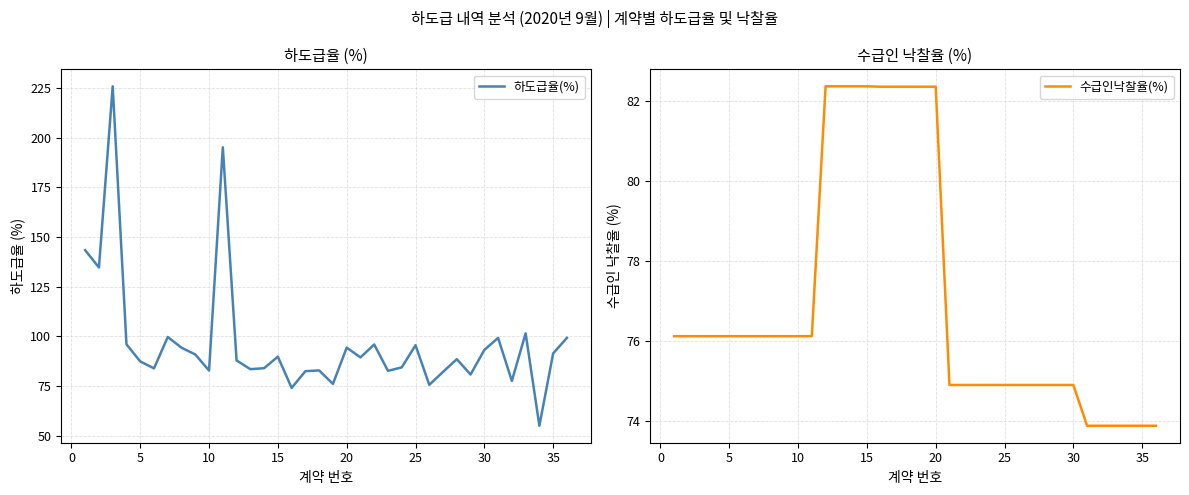

In 하도급율(%), how many points are lower than both neighbors (excluding endpoints)?

12